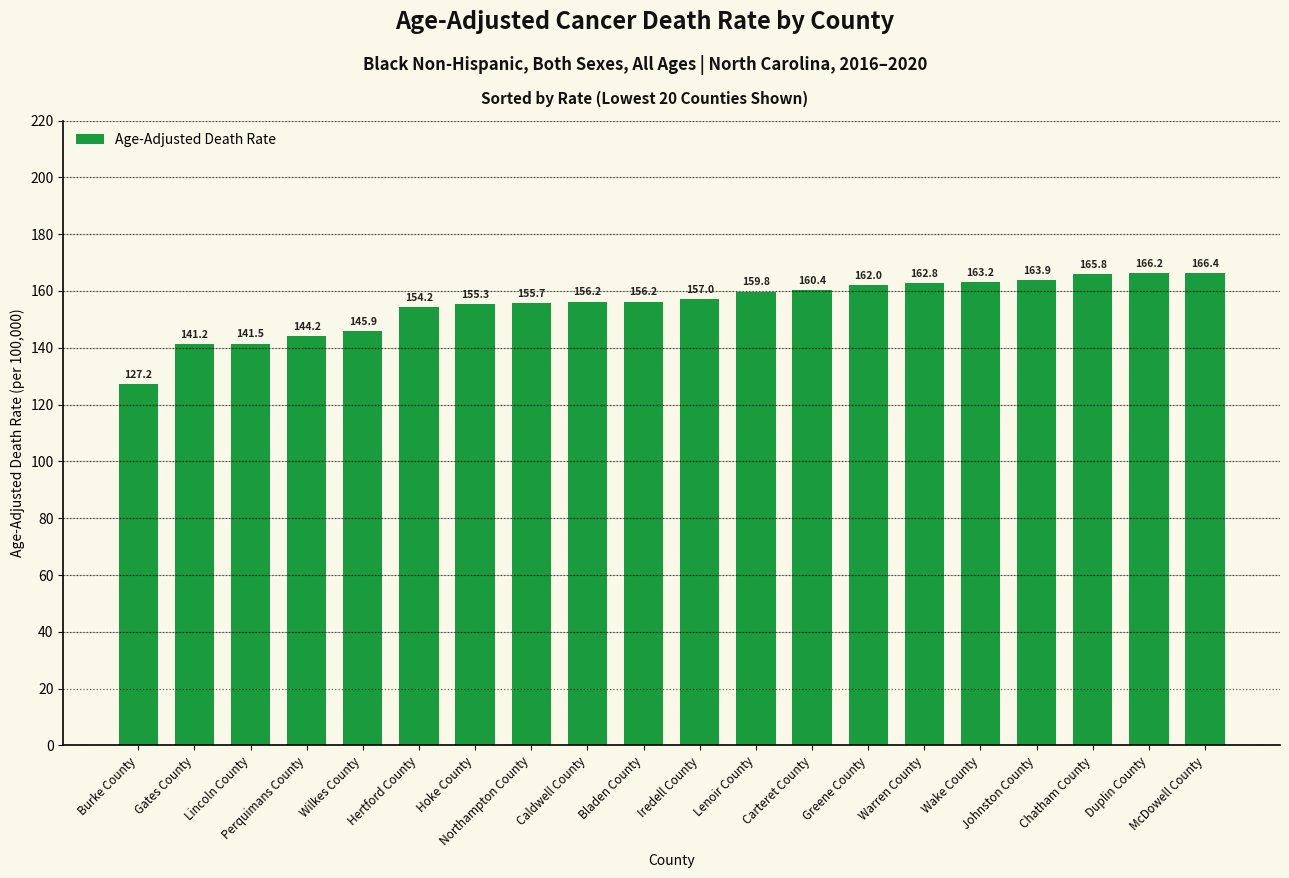

The chart shows a value of 250.0 at Hoke County. True or false?

False